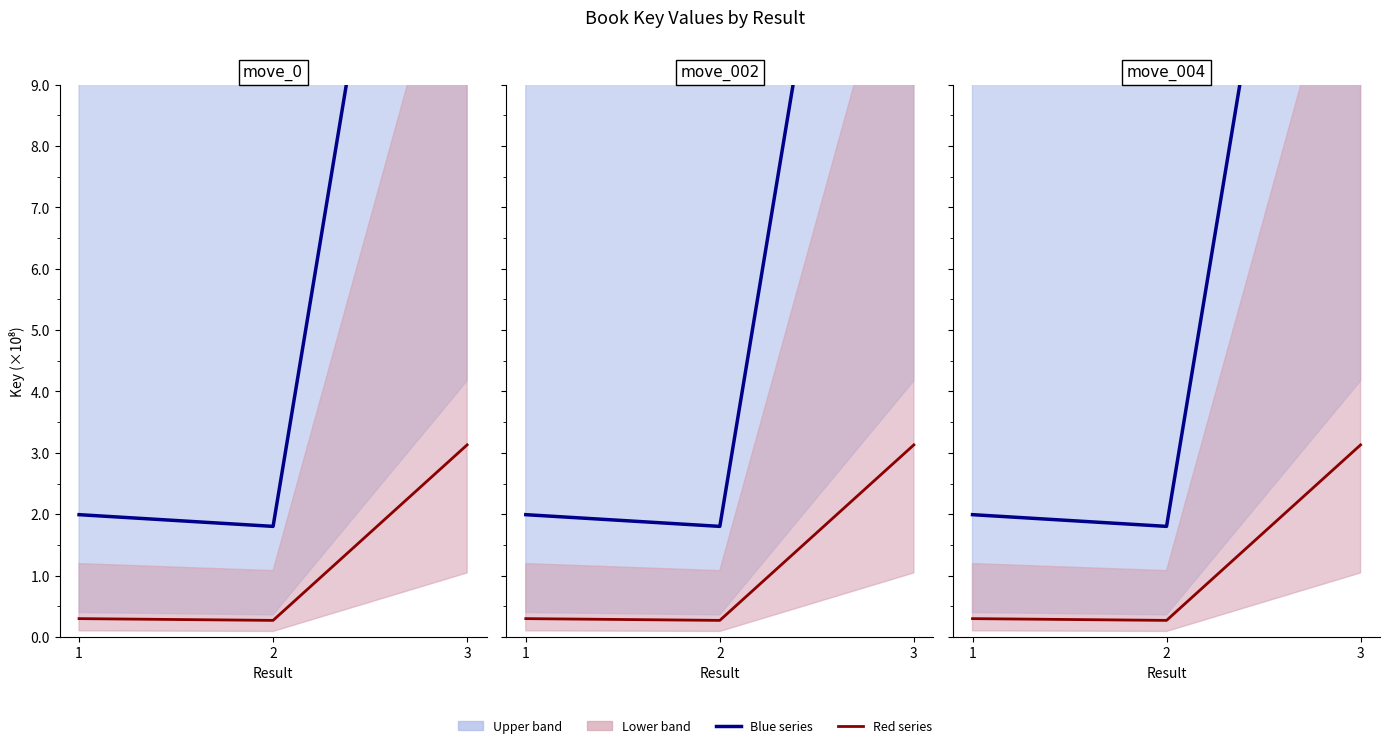

What is the smallest value displayed?

0.3